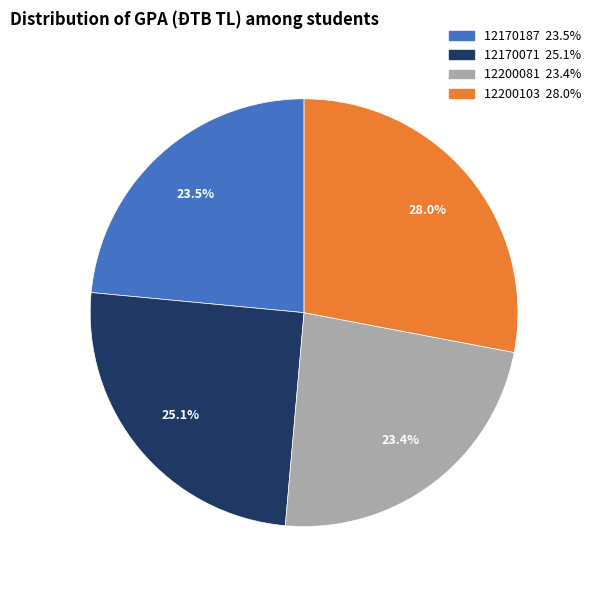

What percentage is NOT represented by 12200081?

76.6%